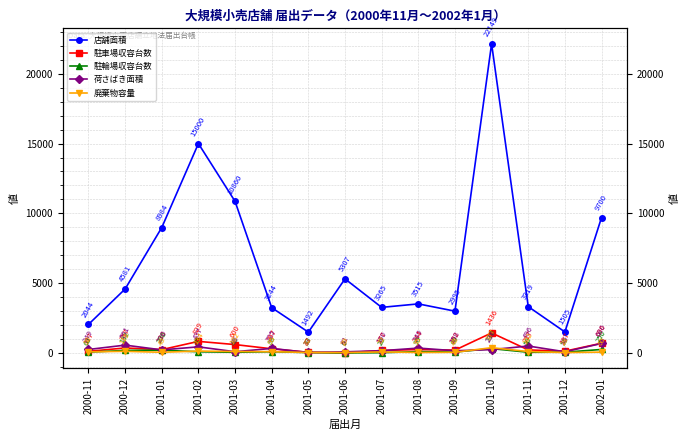

Reading left to right, transcribe all the data shown in this chart.

店舗面積: 2000-11=2044	2000-12=4581	2001-01=8984	2001-02=15000	2001-03=10860	2001-04=3244	2001-05=1492	2001-06=5307	2001-07=3265	2001-08=3515	2001-09=2995	2001-10=22149	2001-11=3319	2001-12=1505	2002-01=9700
駐車場収容台数: 2000-11=117	2000-12=357	2001-01=238	2001-02=829	2001-03=600	2001-04=297	2001-05=47	2001-06=5	2001-07=177	2001-08=244	2001-09=202	2001-10=1436	2001-11=217	2001-12=127	2002-01=696
駐輪場収容台数: 2000-11=60	2000-12=182	2001-01=200	2001-02=85	2001-03=48	2001-04=88	2001-05=30	2001-06=0	2001-07=20	2001-08=95	2001-09=66	2001-10=310	2001-11=50	2001-12=55	2002-01=250
荷さばき面積: 2000-11=249	2000-12=561	2001-01=220	2001-02=437	2001-03=88	2001-04=325	2001-05=33	2001-06=81	2001-07=160	2001-08=349	2001-09=158	2001-10=238	2001-11=496	2001-12=85	2002-01=680
廃棄物容量: 2000-11=80	2000-12=115	2001-01=49	2001-02=134	2001-03=102	2001-04=95	2001-05=32	2001-06=29	2001-07=72	2001-08=35	2001-09=48	2001-10=377	2001-11=102	2001-12=28	2002-01=60